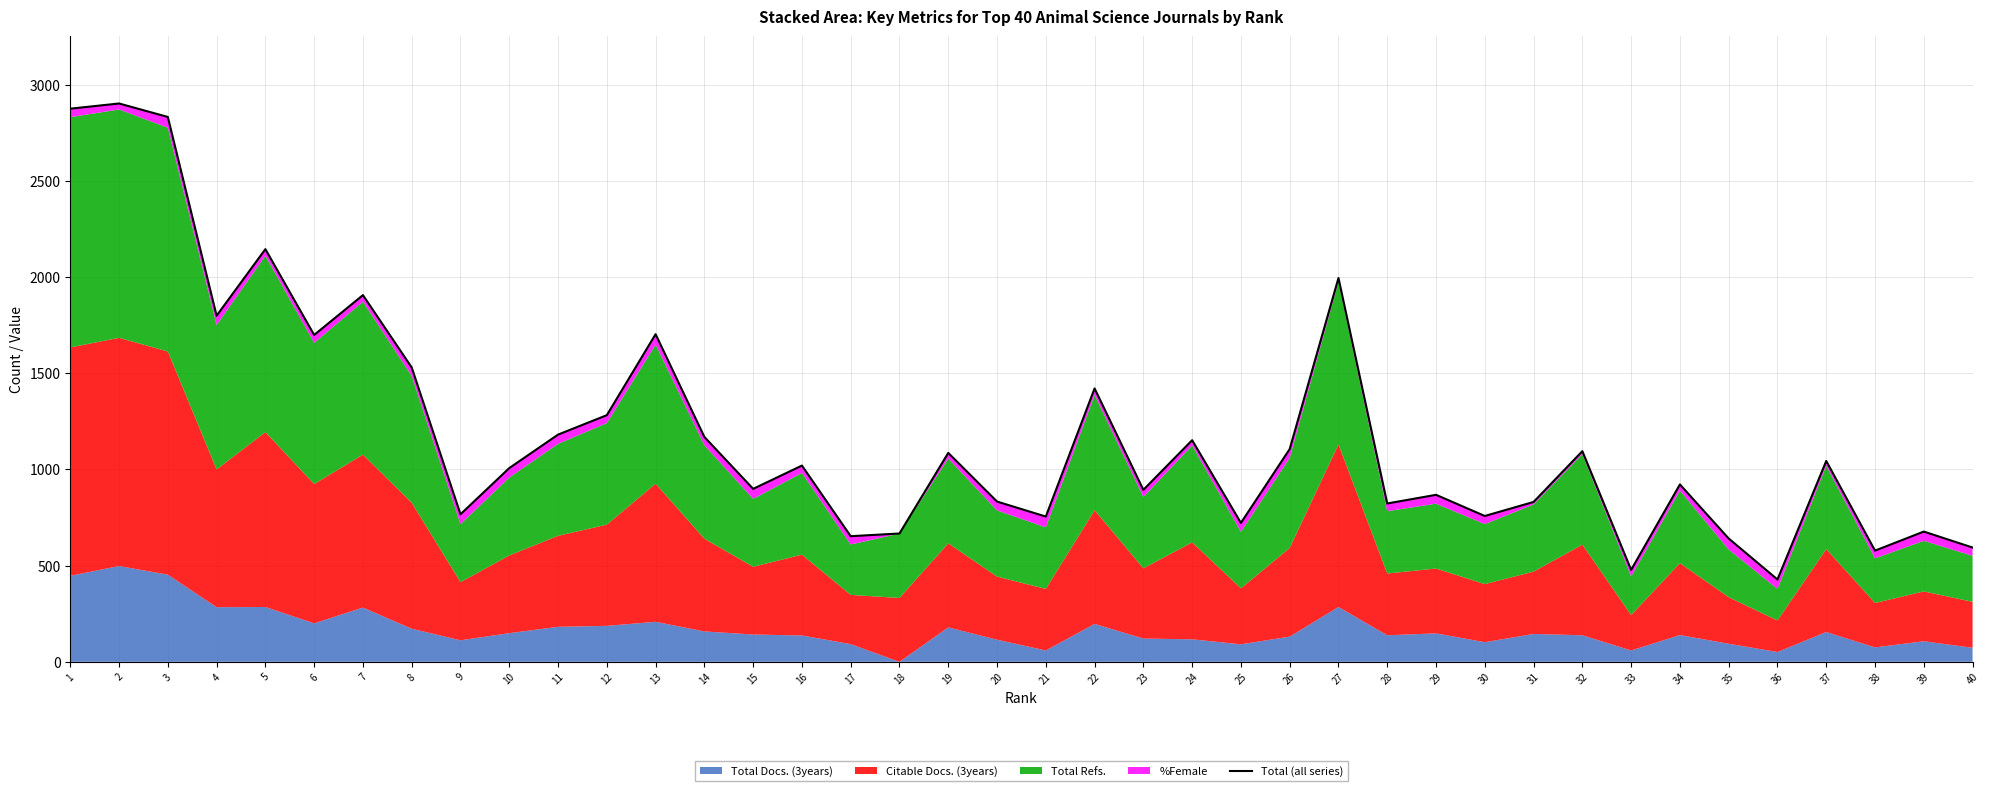

True or false: the data has more than 1 interior local peaks.

True